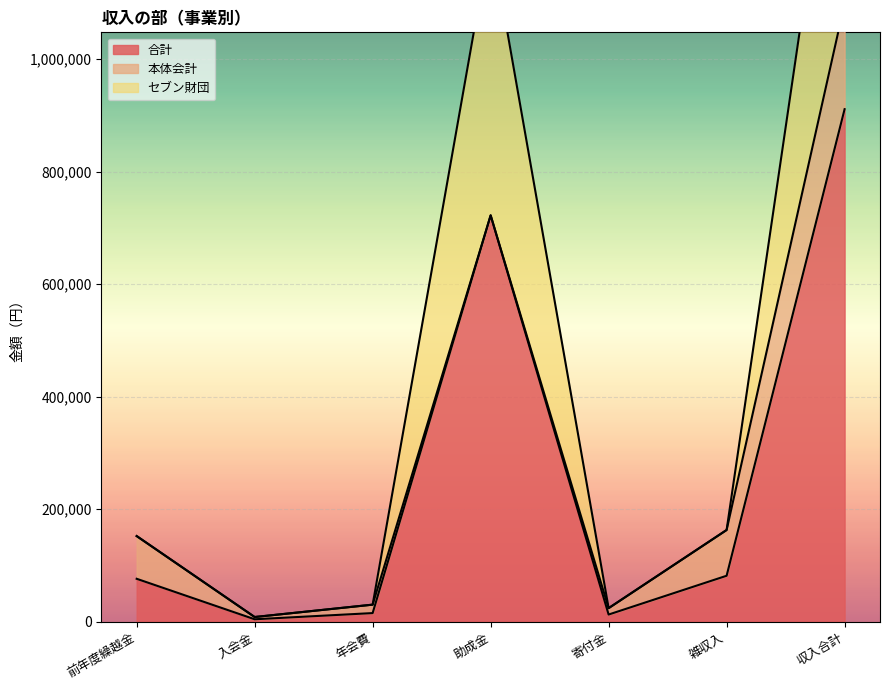

What is the maximum value for 合計?

911220